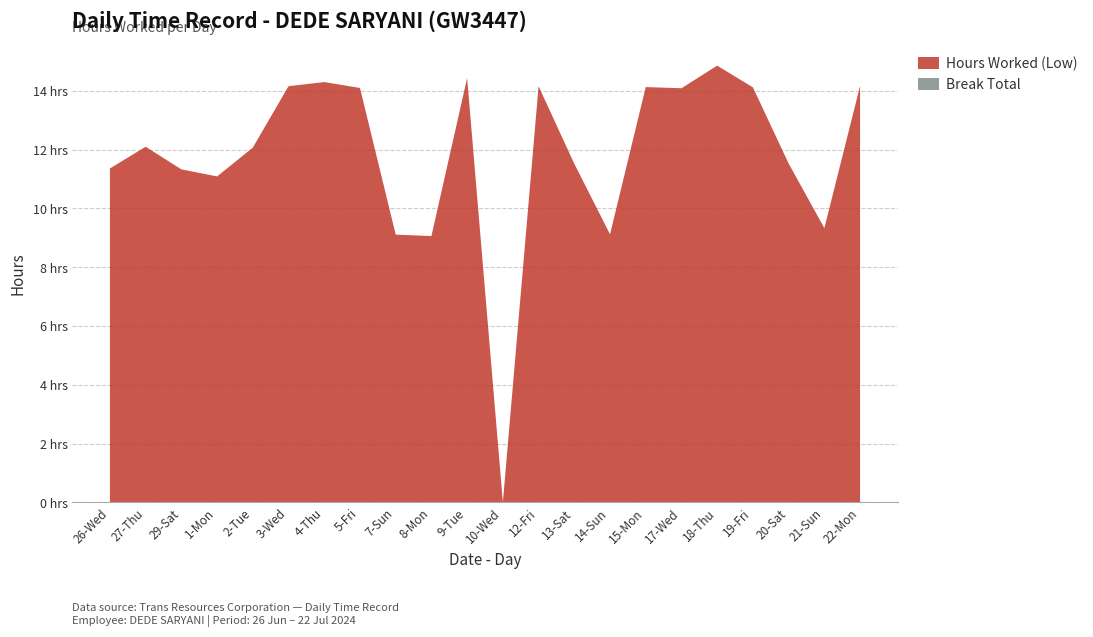

Reading right to left, list all the values displayed in this chart.

Hours Worked (Low): 14.2	9.3	11.5	14.1	14.9	14.1	14.1	9.1	11.5	14.2	0.0	14.4	9.1	9.1	14.1	14.3	14.2	12.1	11.1	11.3	12.1	11.4
Break Total: 0.0	0.0	0.0	0.0	0.0	0.0	0.0	0.0	0.0	0.0	0.0	0.0	0.0	0.0	0.0	0.0	0.0	0.0	0.0	0.0	0.0	0.0